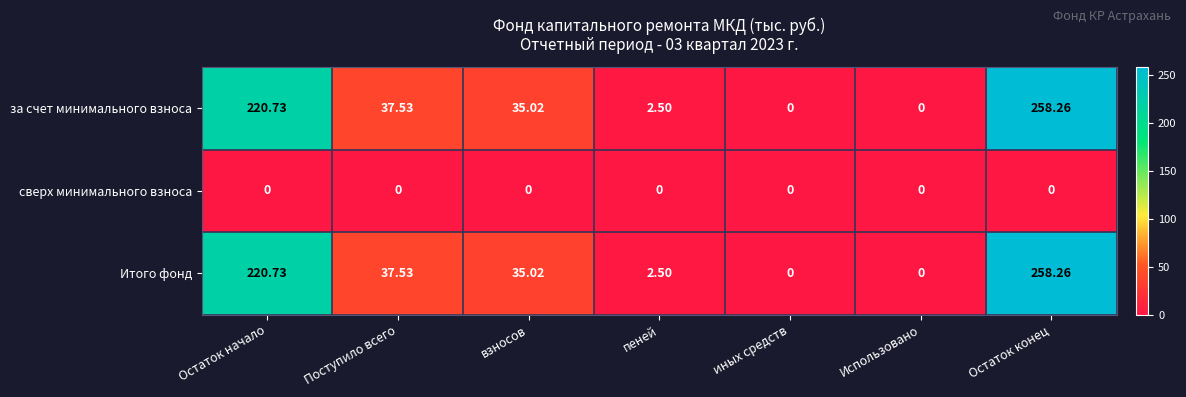

Where does the за счет минимального взноса series first go above 35?

Остаток начало